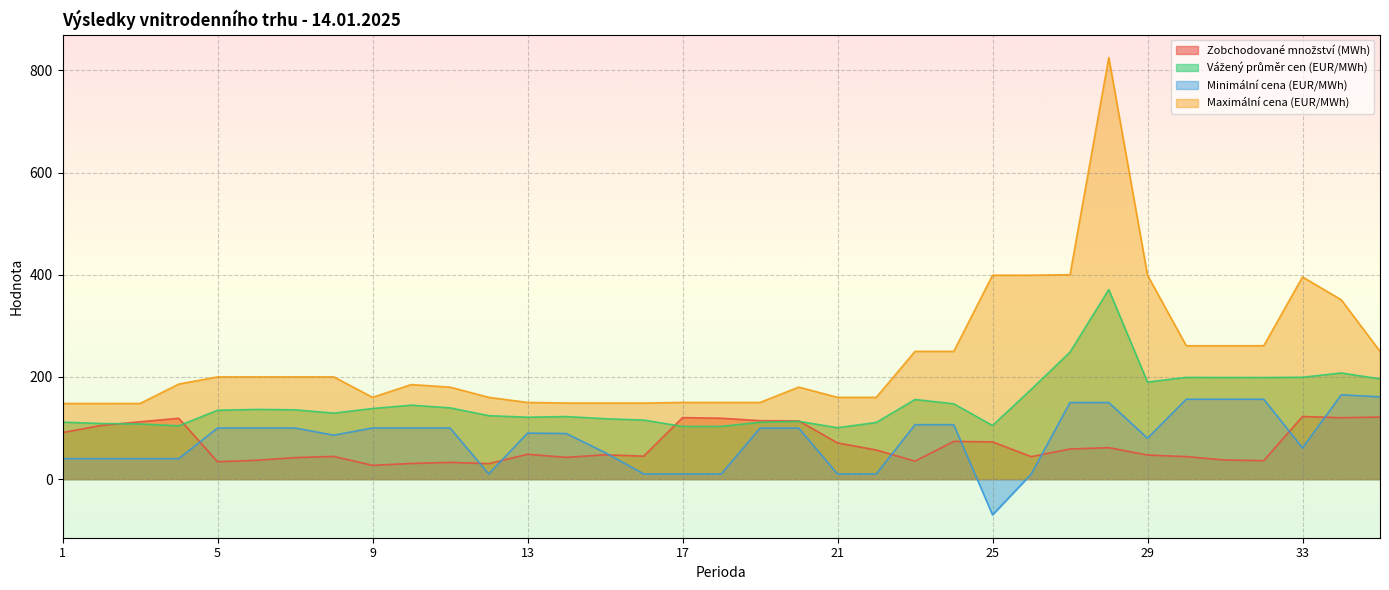

True or false: Minimální cena (EUR/MWh) and Vážený průměr cen (EUR/MWh) cross at least once.

False